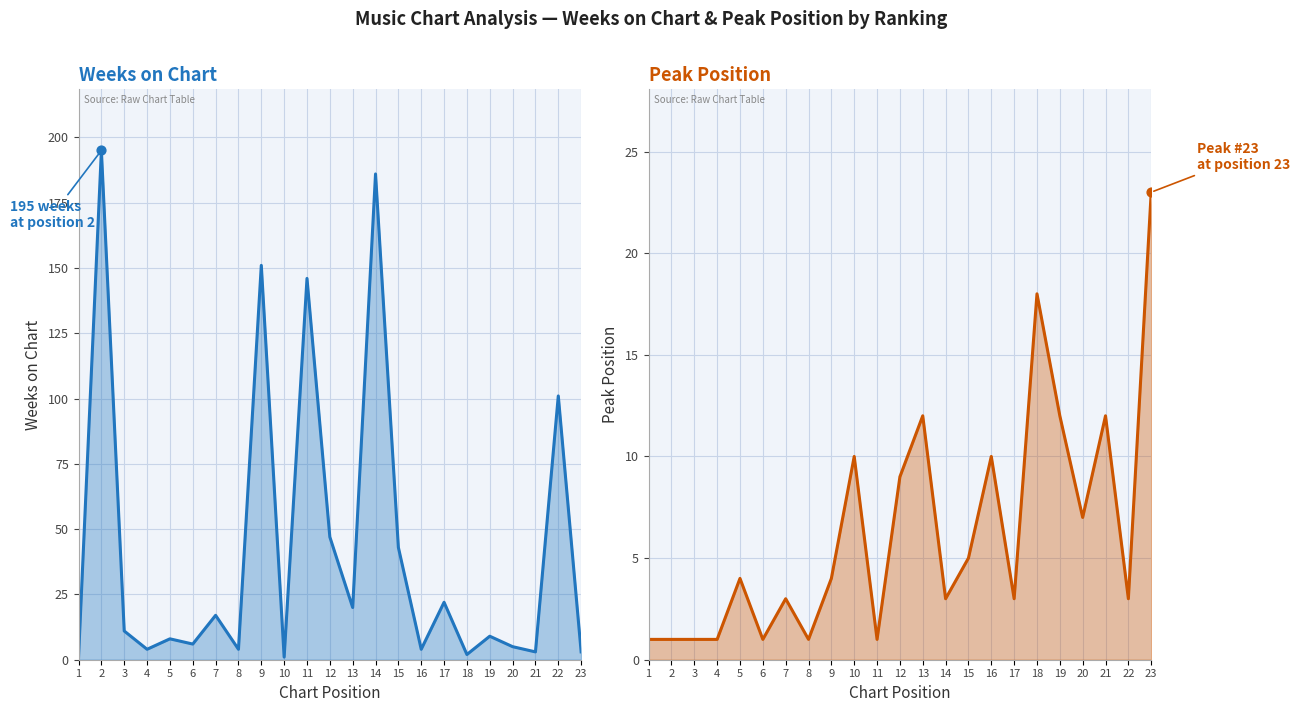

Which series has the largest total across all categories?

Weeks on Chart